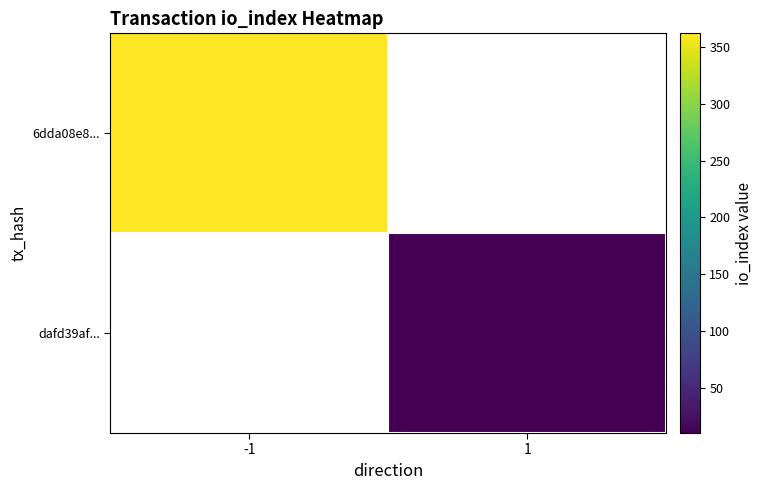

Is it true that dafd39af... equals 16.4 at 1?

False